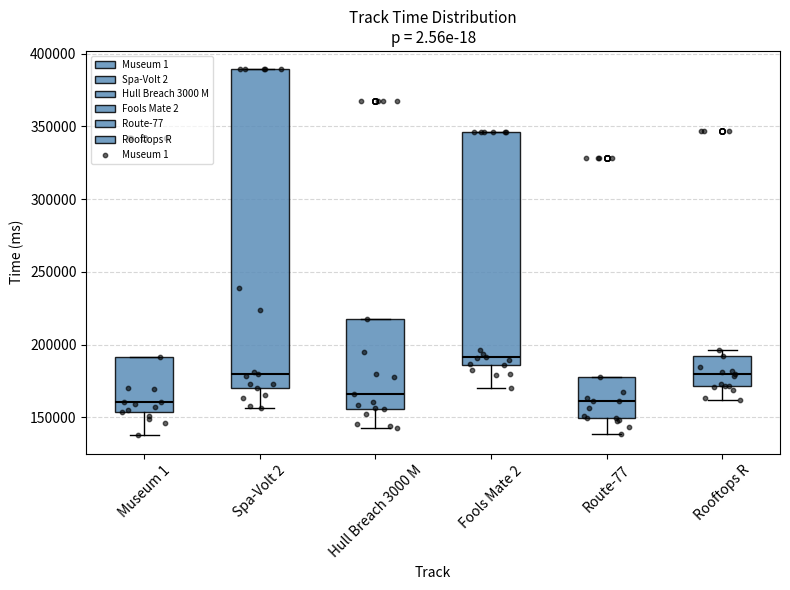

Which box is the tallest, from its lower edge to its upper edge?

Spa-Volt 2